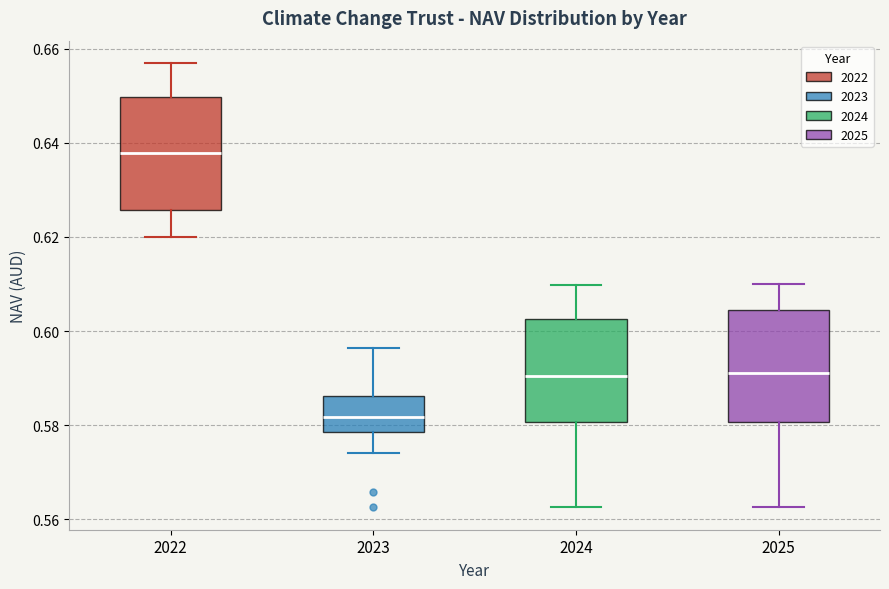

Which box's median line is the highest?

2022